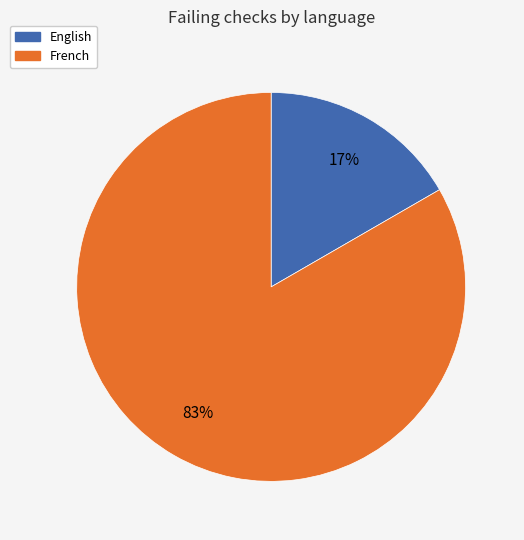

Does any single category account for the majority?

Yes